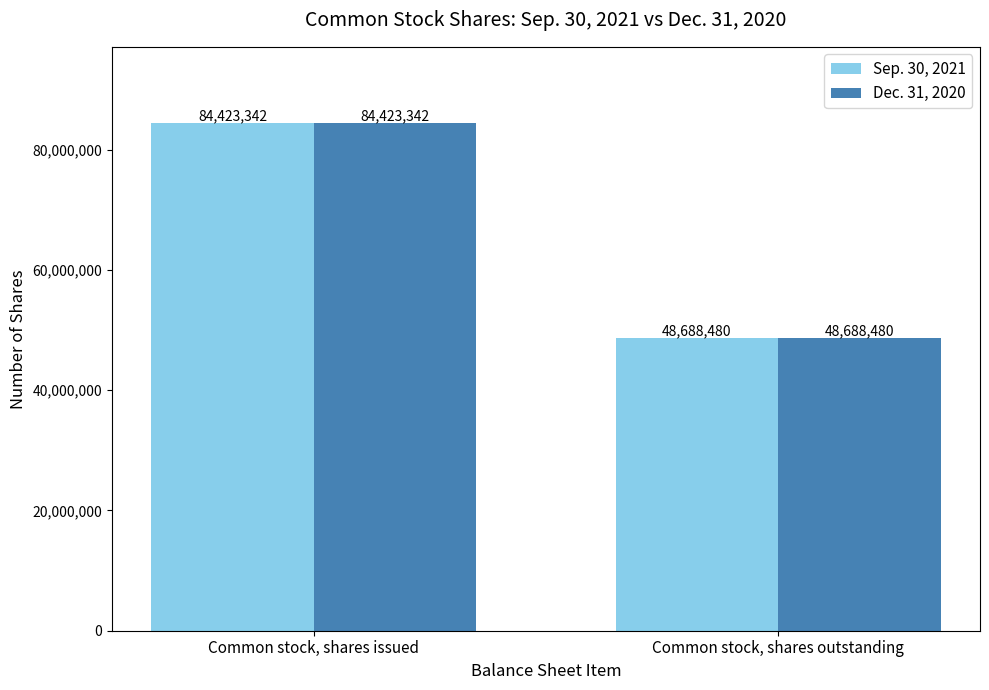

What is the average value of the Sep. 30, 2021 series?

66555911